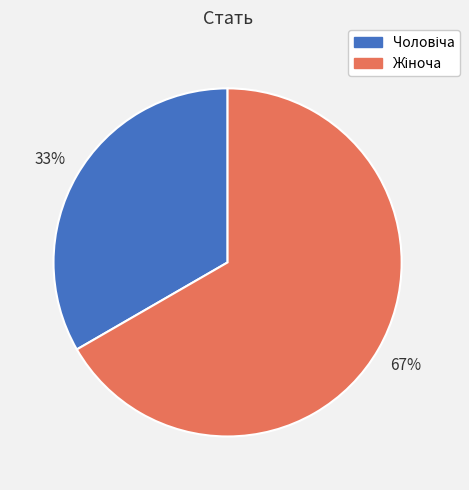

To the nearest percent, what is the average slice percentage?

50%